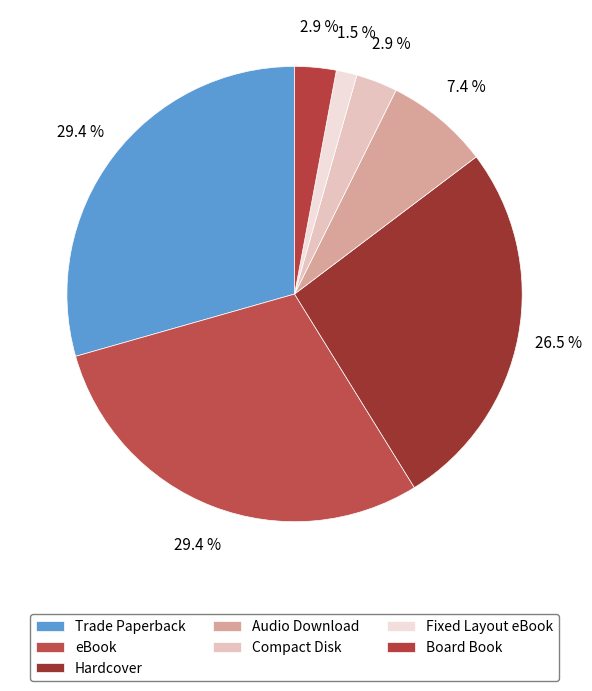

To the nearest percent, what is the difference between the Hardcover and Trade Paperback slice percentages?

3%